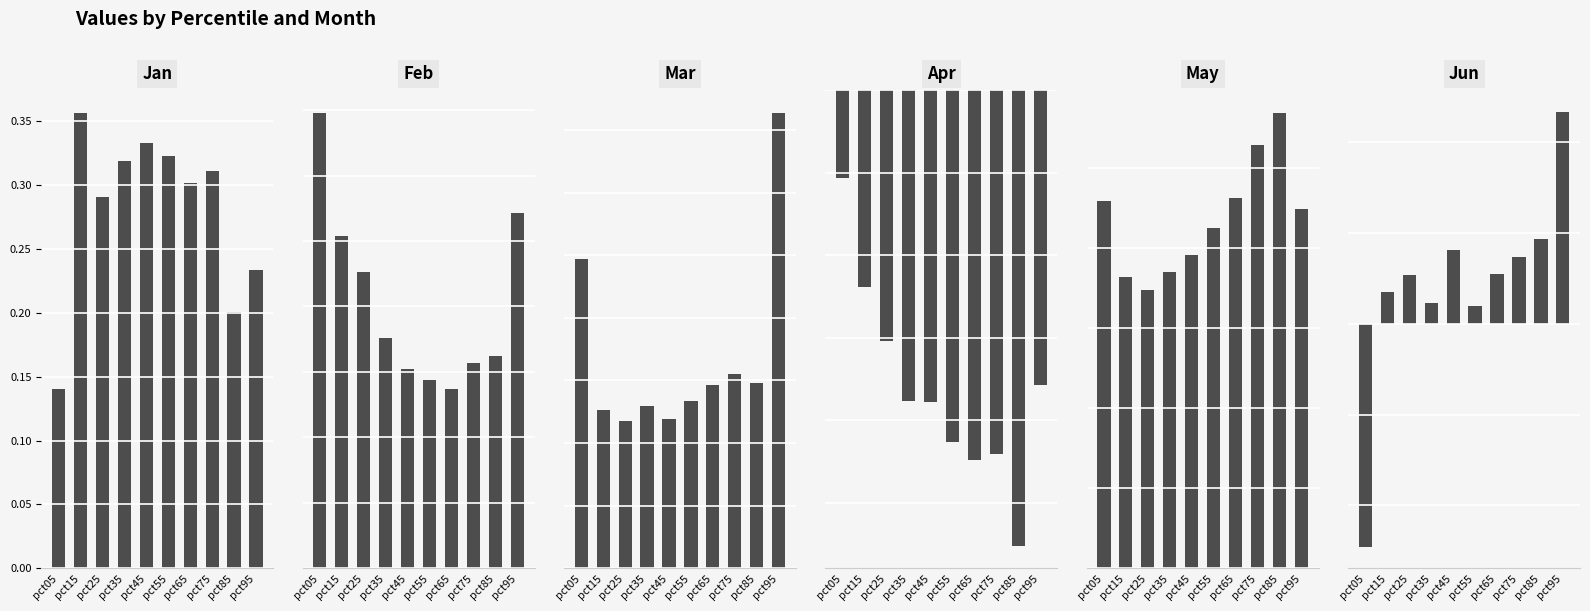

Which series has the widest spread of values?

Feb